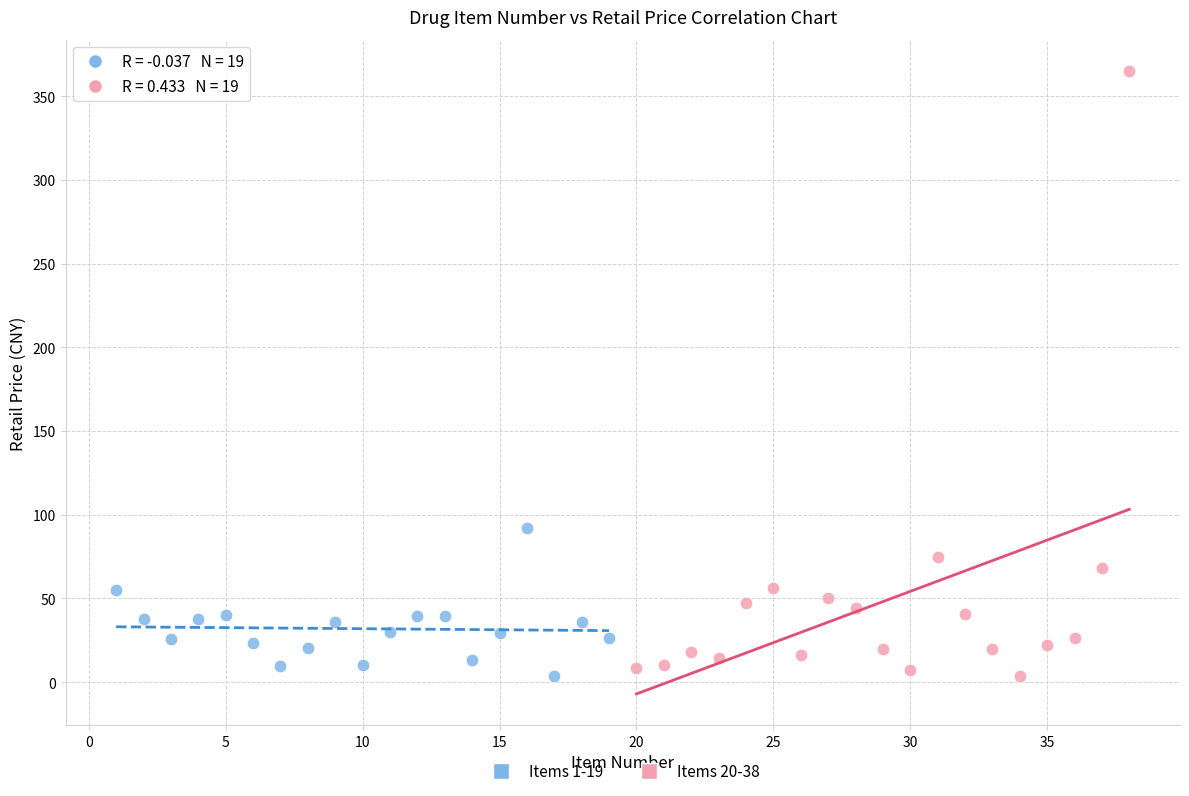

Which series contains the highest Y value?

Items 20-38